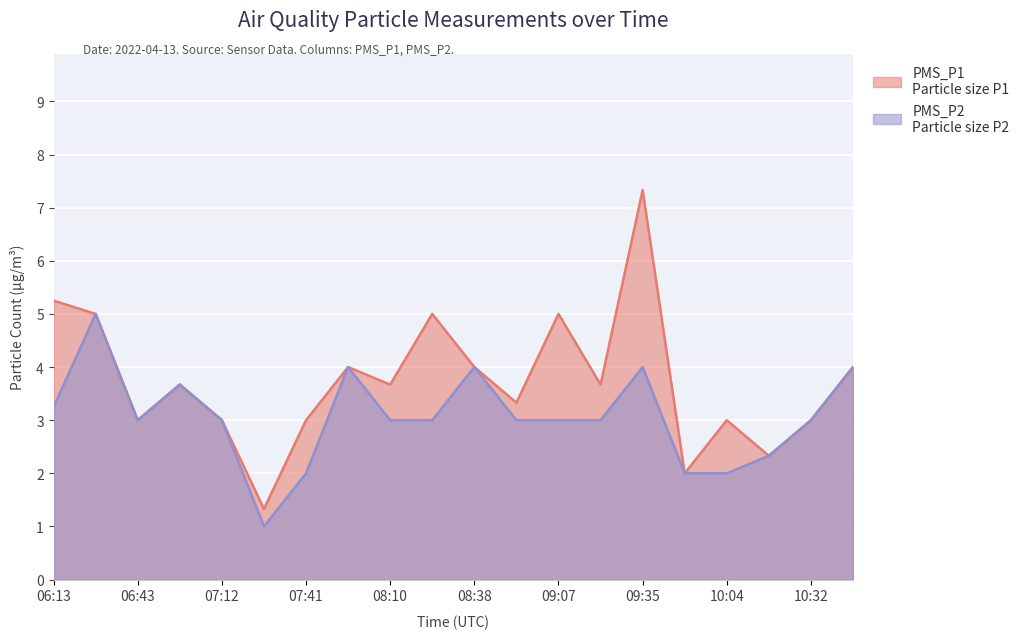

What is the sum of the PMS_P1 values at 10:47 and 08:52?

7.3